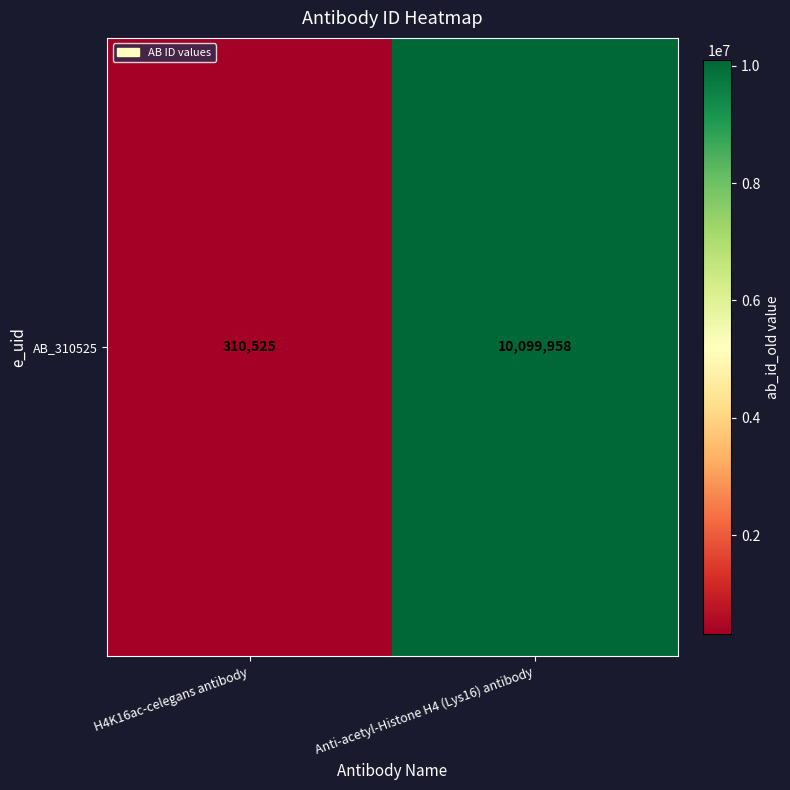

Is it true that the value at H4K16ac-celegans antibody is 151602?

False